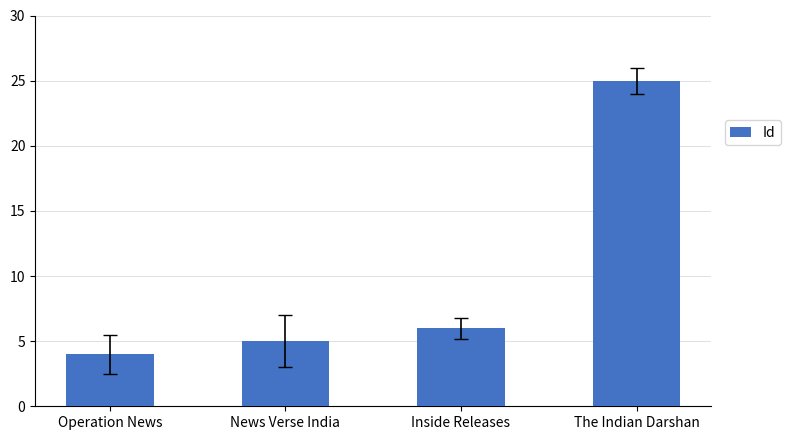

Where is the data nearest to the value 14?

Inside Releases